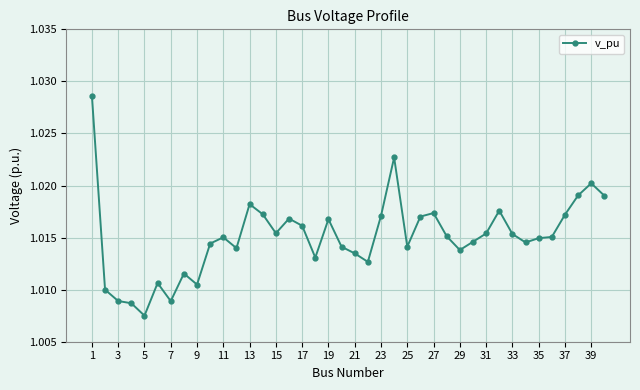

What is the sum of all values?

40.6